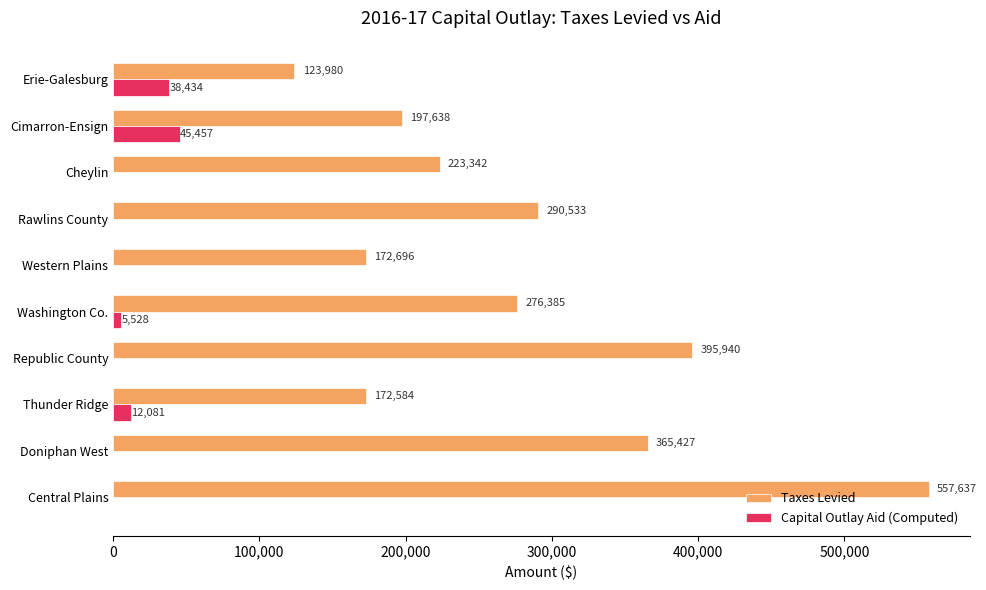

What is the approximate value of Taxes Levied at Doniphan West, to the nearest 50?

365450